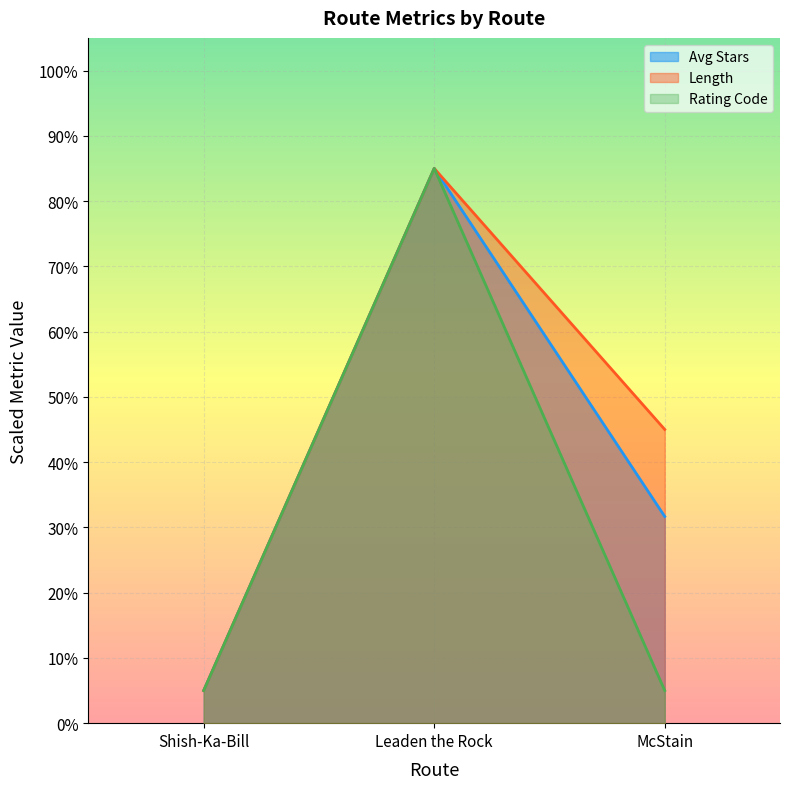

List the series in order of their overall mean, lowest first.

Rating Code, Avg Stars, Length